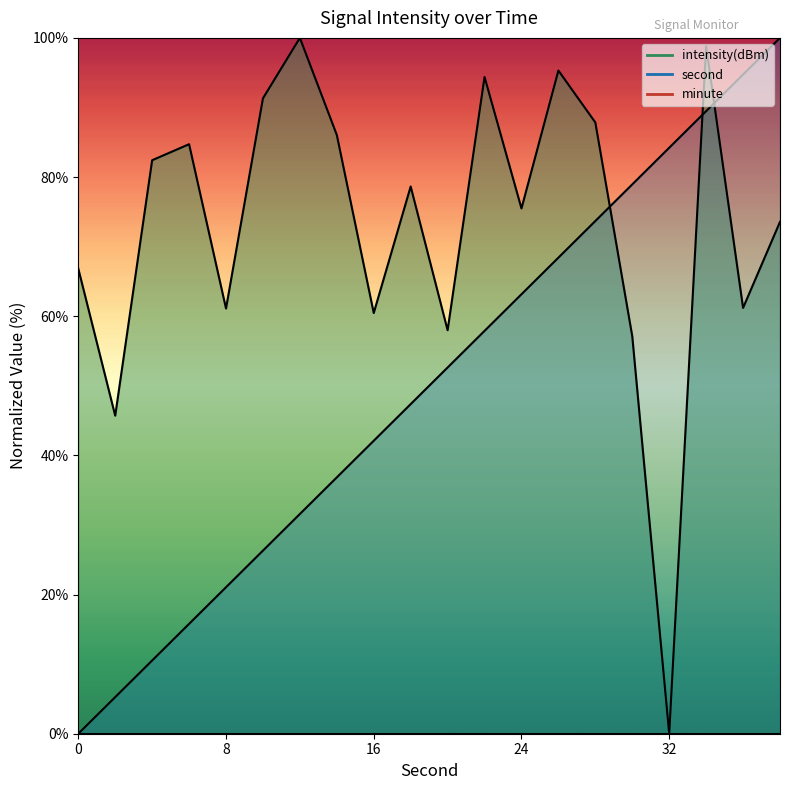

At how many categories does at least one series exceed 8?

20